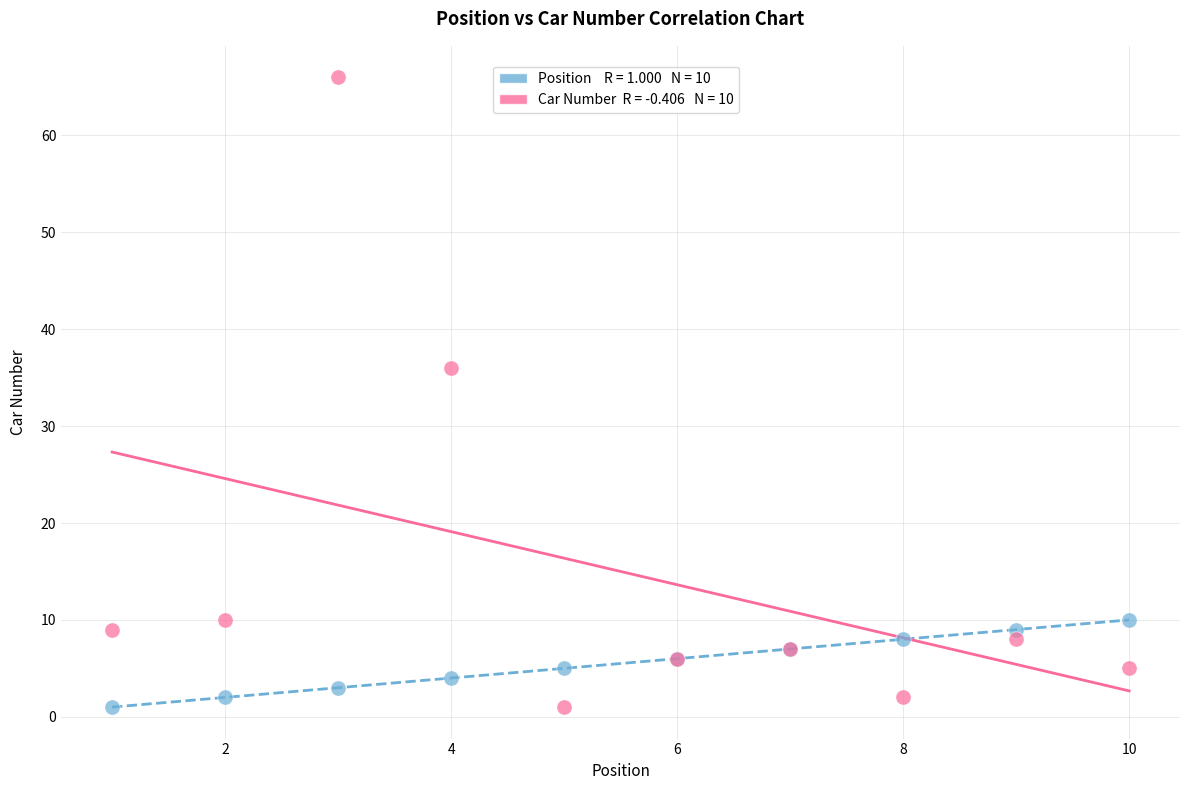

Across all series, what Y value is closest to 33?

36